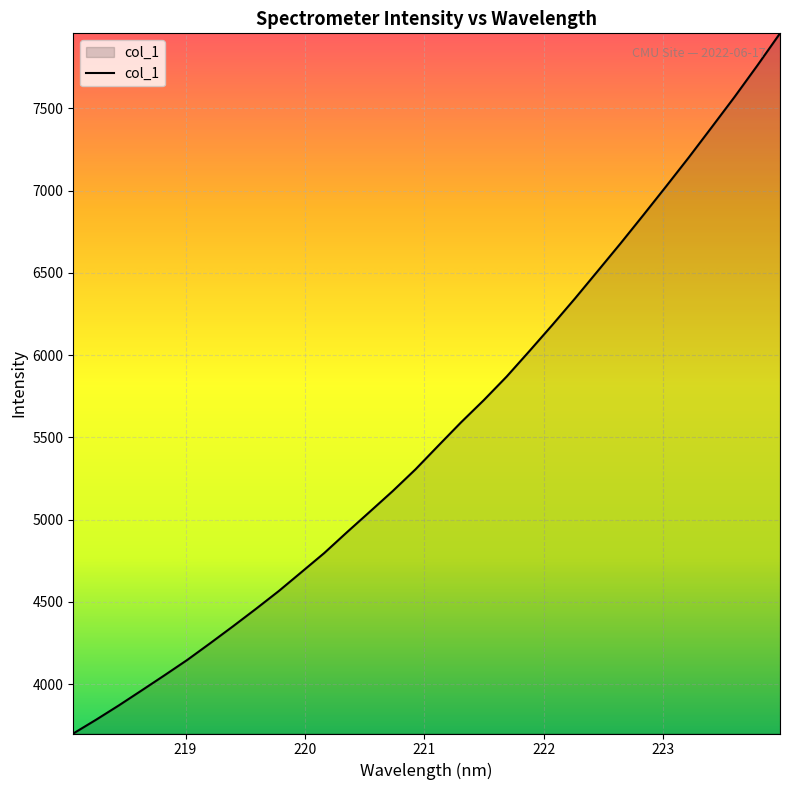

What is the greatest value displayed?

7955.9